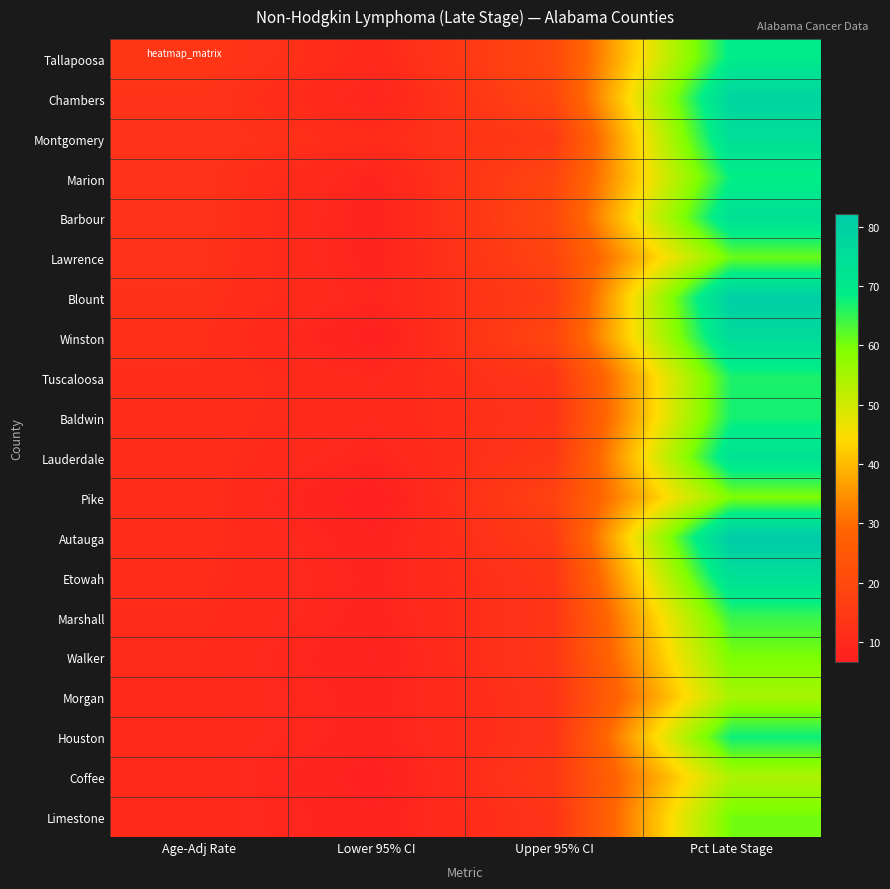

List the series in order of their peak value, highest first.

Autauga, Blount, Chambers, Winston, Montgomery, Barbour, Etowah, Lauderdale, Tallapoosa, Marion, Houston, Baldwin, Tuscaloosa, Marshall, Lawrence, Limestone, Walker, Pike, Morgan, Coffee